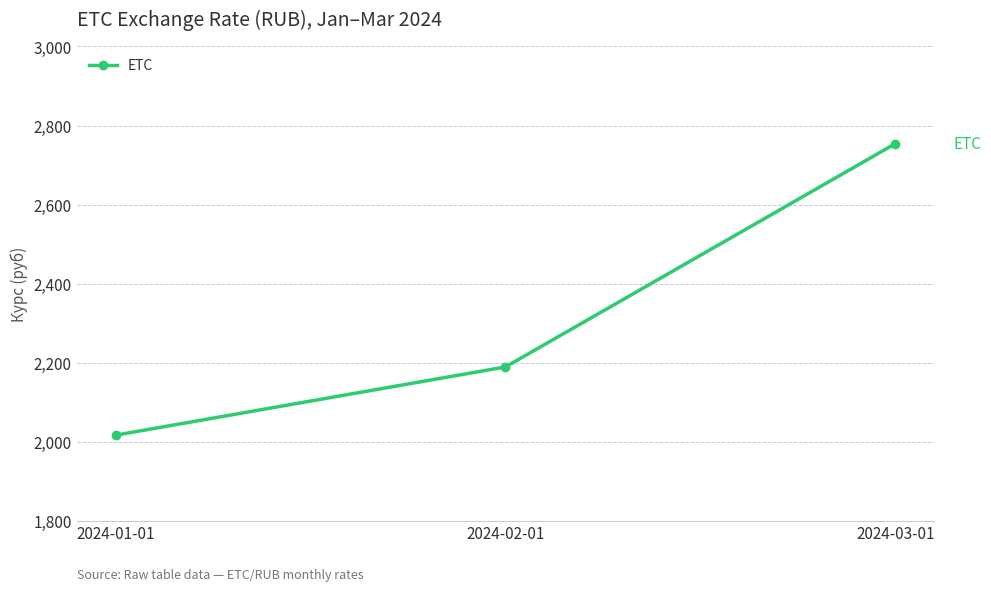

What position from the left is 2024-03-01?

3